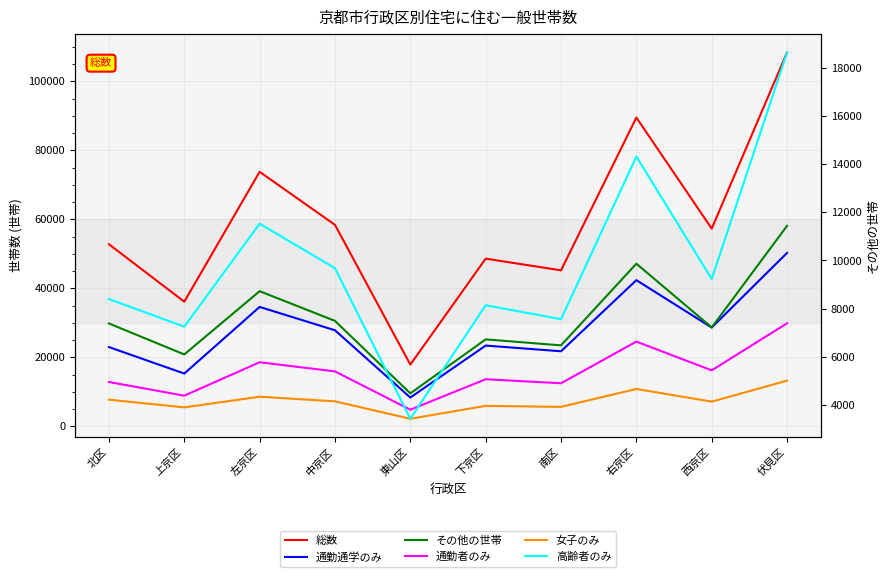

Which series has the largest total across all categories?

総数